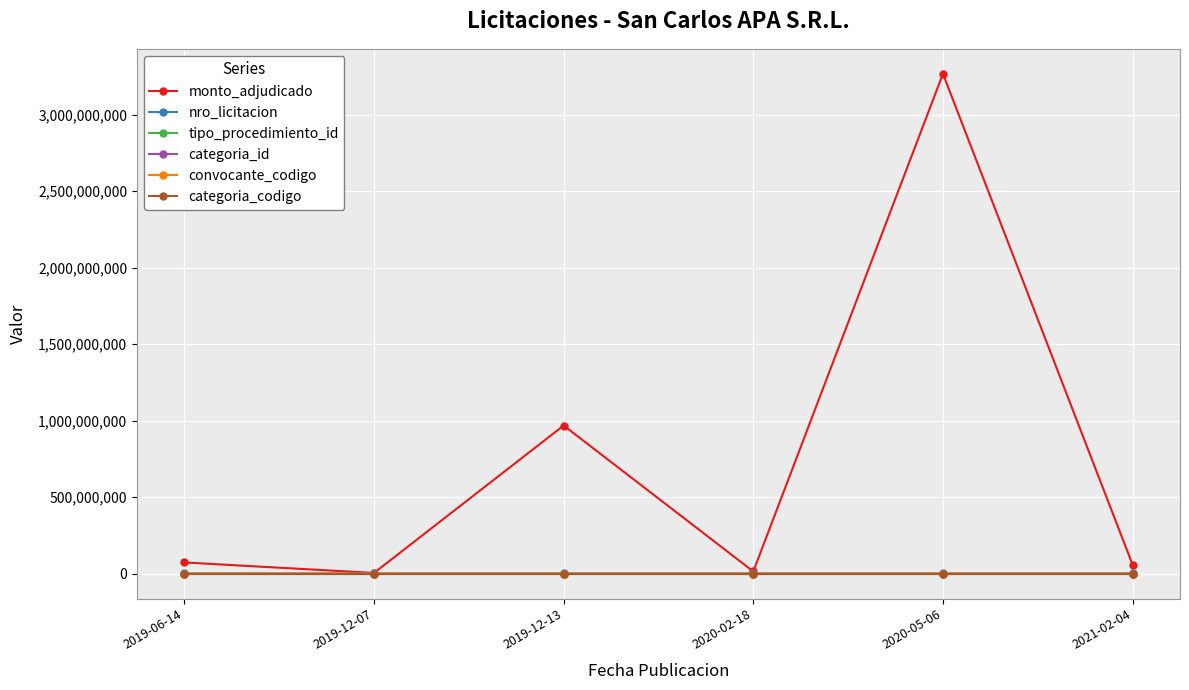

At which category is the sum across all series the highest?

2020-05-06